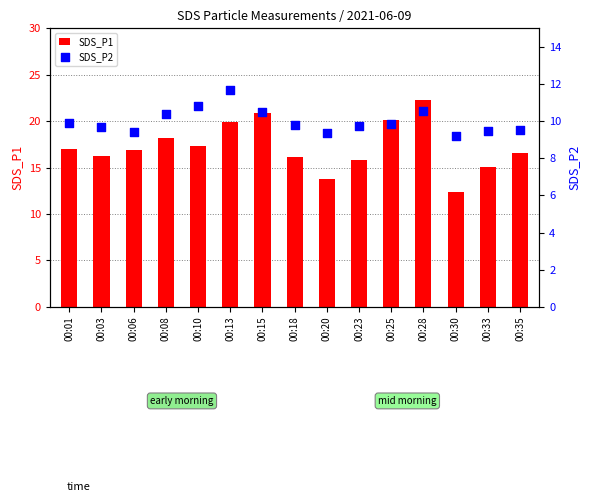

Which series has the widest spread of Y values?

SDS_P1